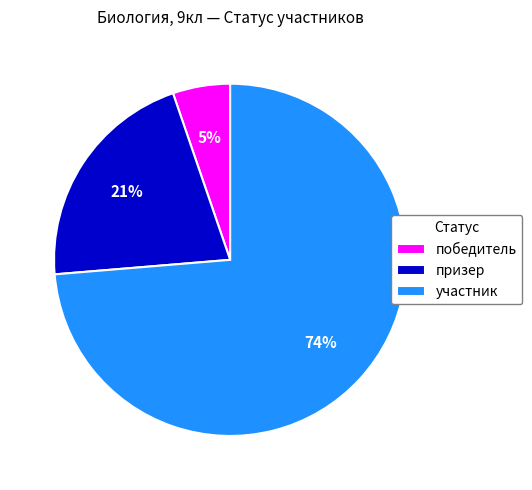

Combined, do победитель and призер account for over 50%?

No